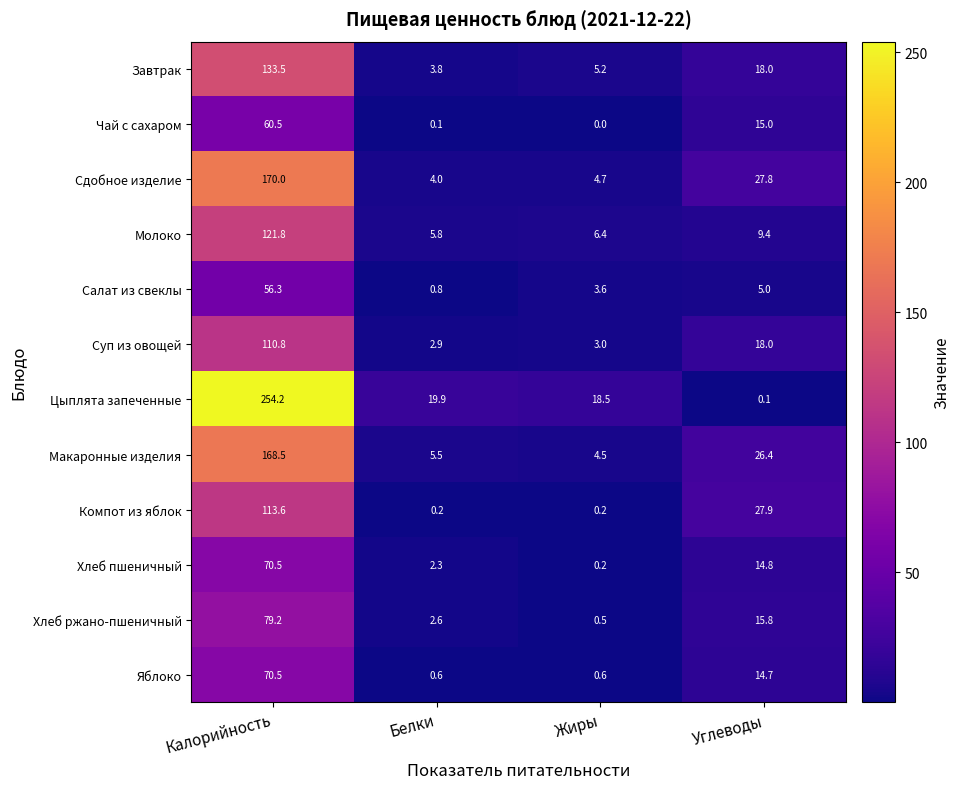

The Яблоко series shows 0.2 at Жиры. True or false?

False